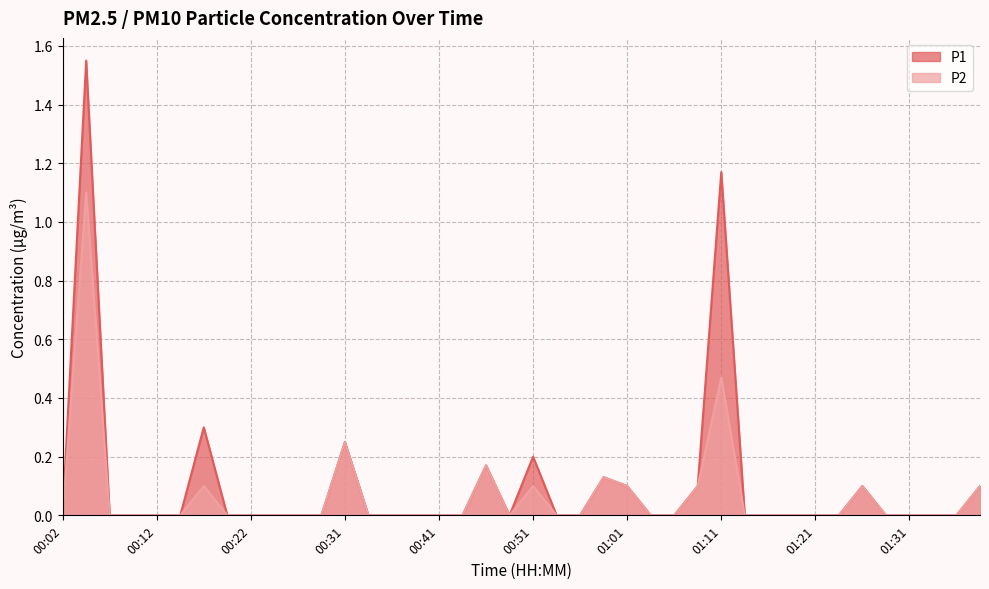

True or false: P2 and P1 cross at least once.

False